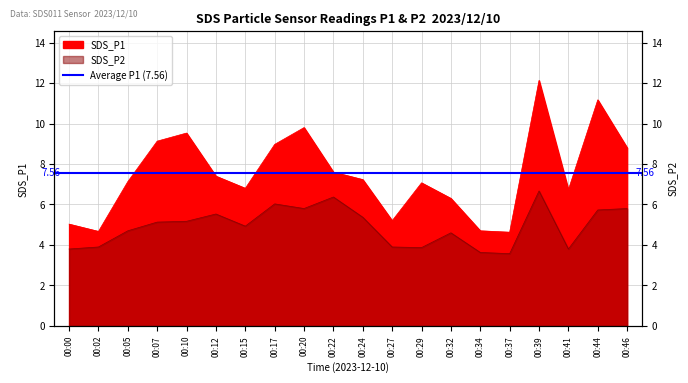

At which category does the chart reach its peak across all series?

00:39